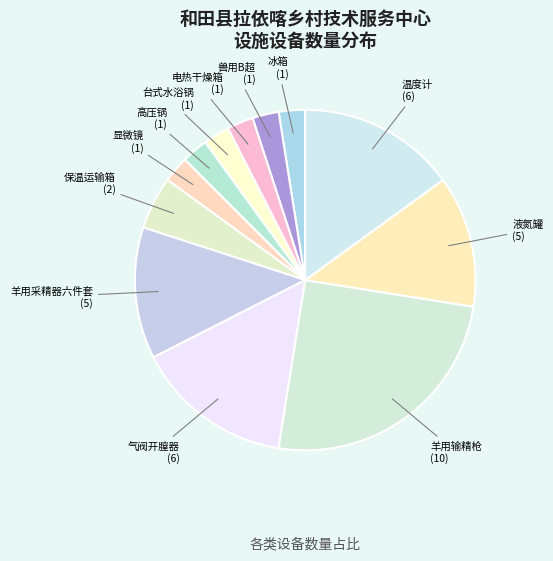

How many segments does this pie chart have?

12